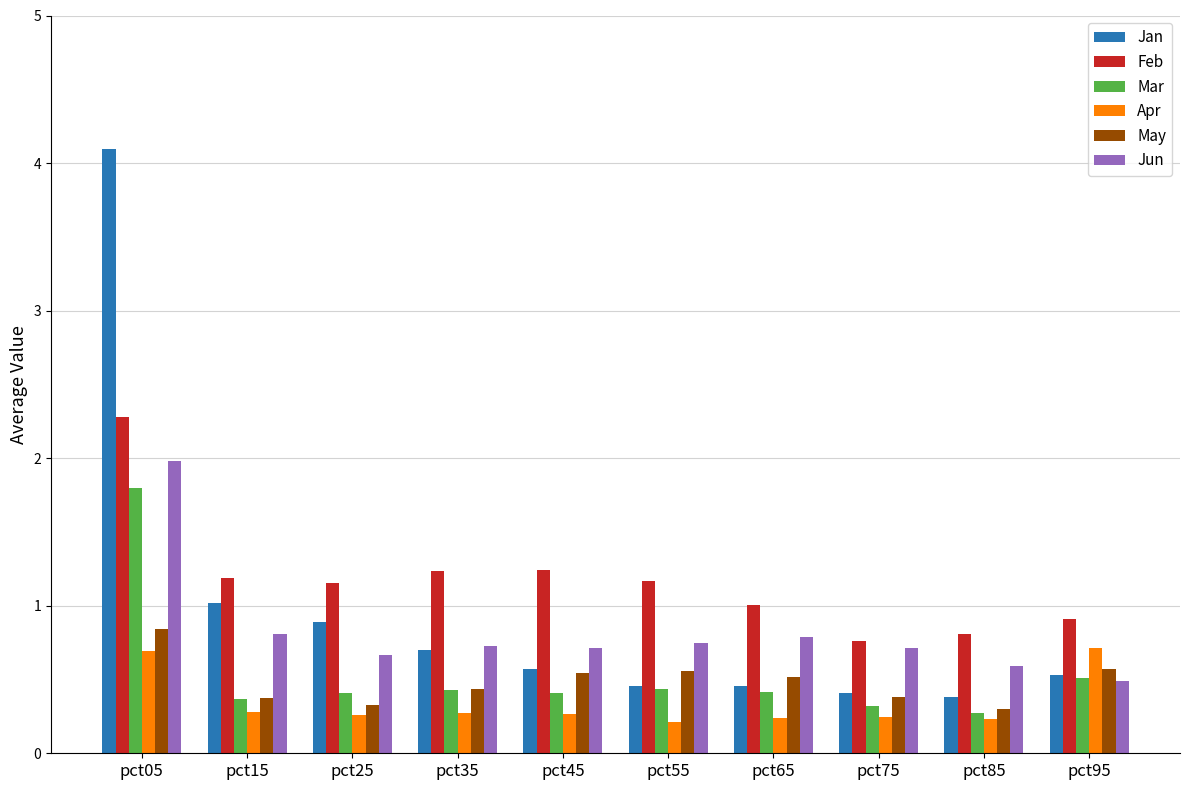

What are all the series names shown in the legend?

Jan, Feb, Mar, Apr, May, Jun